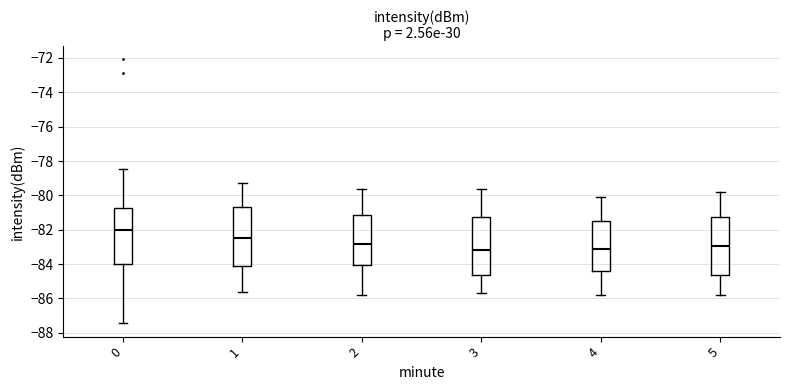

Reading left to right, read every box against the y-axis: the position of its median line, the range the box covers, and the ends of its whiskers. The values are not printed on the chart, so give them approximately, as read against the axis.

0: median -82.0, box -84.0 to -80.8, whiskers -87.4 to -78.4
1: median -82.4, box -84.2 to -80.6, whiskers -85.6 to -79.2
2: median -82.8, box -84.0 to -81.2, whiskers -85.8 to -79.6
3: median -83.2, box -84.6 to -81.2, whiskers -85.6 to -79.6
4: median -83.0, box -84.4 to -81.4, whiskers -85.8 to -80.0
5: median -83.0, box -84.6 to -81.2, whiskers -85.8 to -79.8